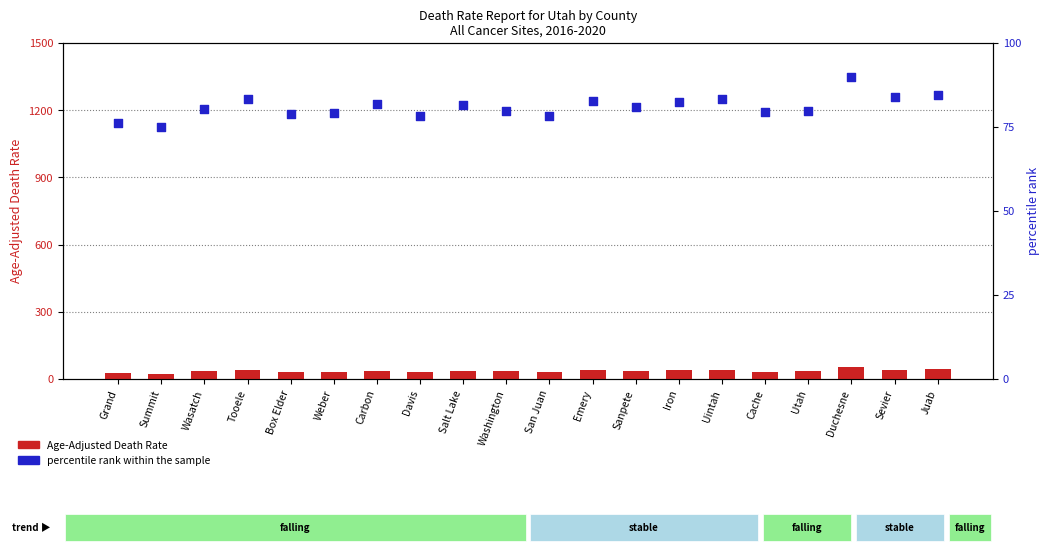

Which series has the largest Y range (max minus min)?

Age-Adjusted Death Rate